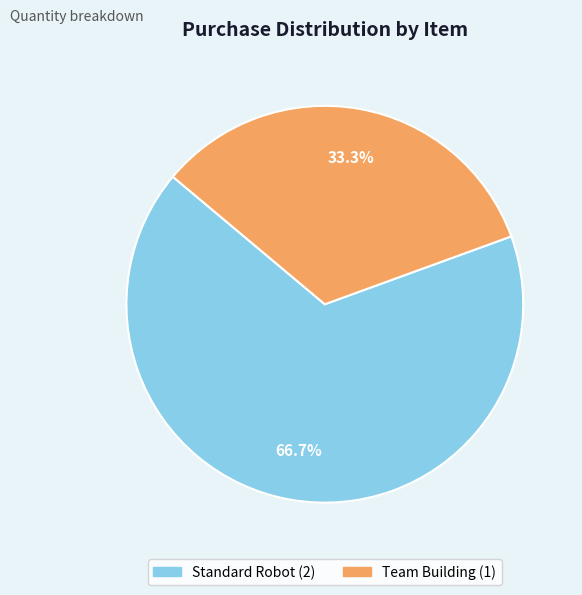

Which category has the biggest portion of the pie?

Standard Robot